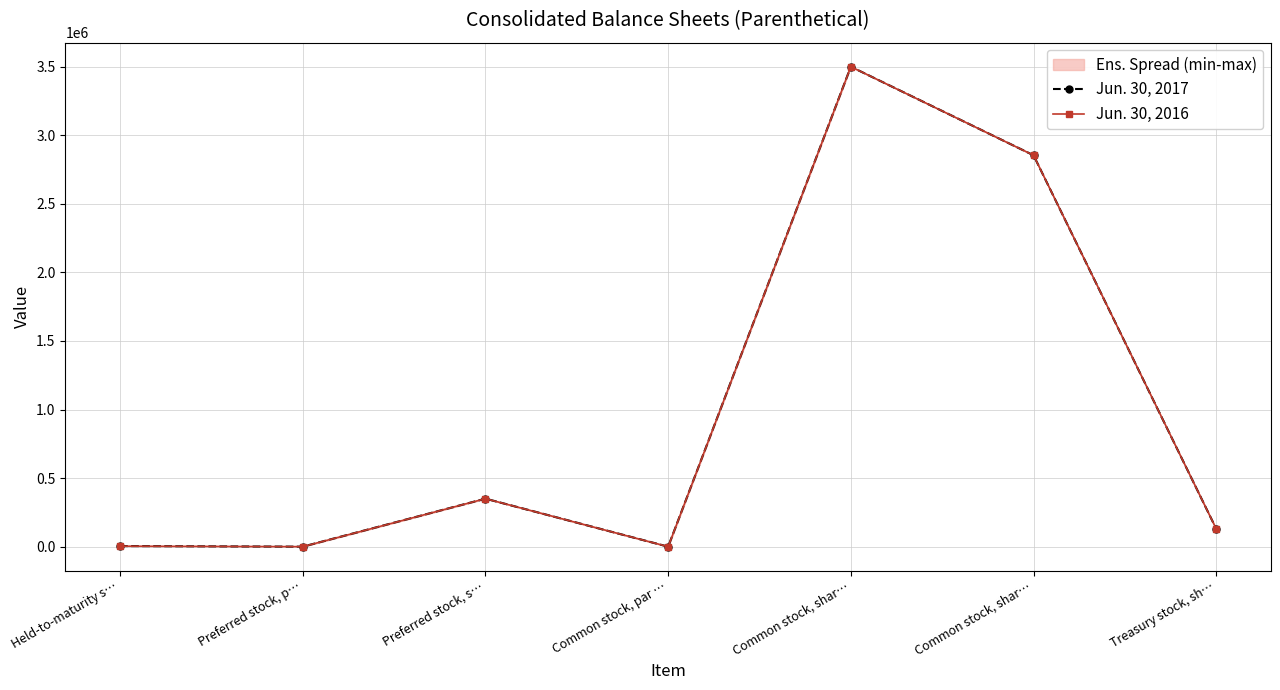

At which category is the sum across all series the highest?

Common stock, shar…